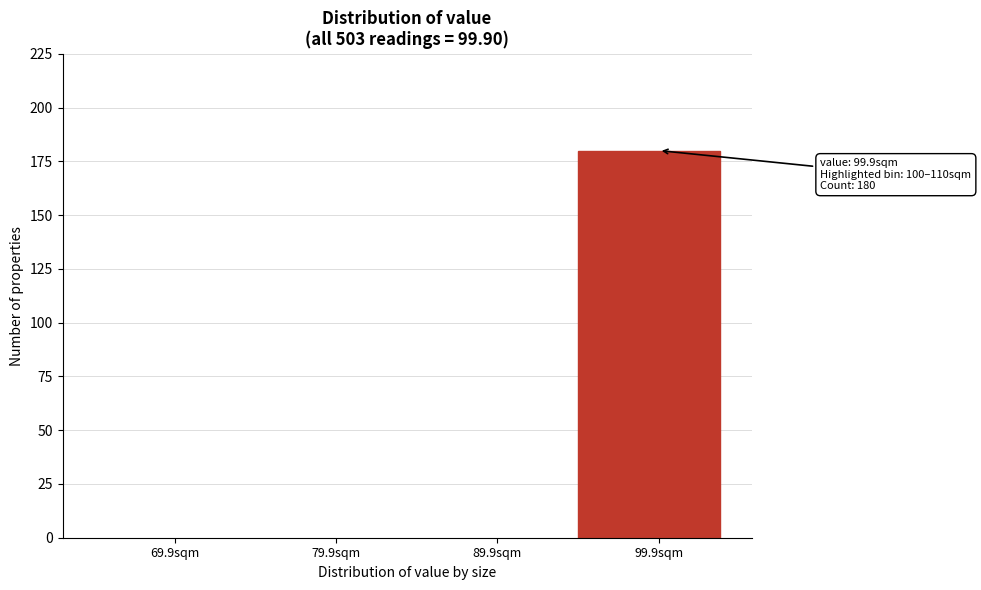

Reading left to right, transcribe all the data shown in this chart.

69.9sqm=0	79.9sqm=0	89.9sqm=0	99.9sqm=180